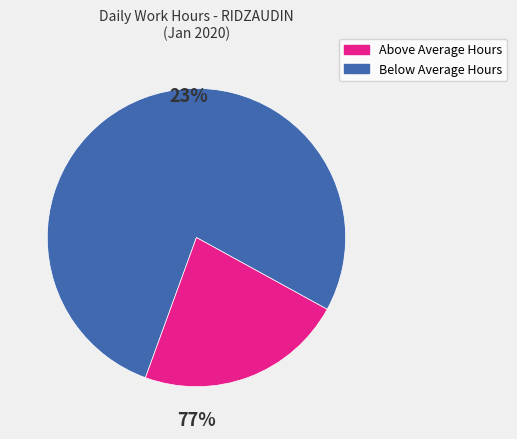

Does Day 6 represent more than half of the total?

No